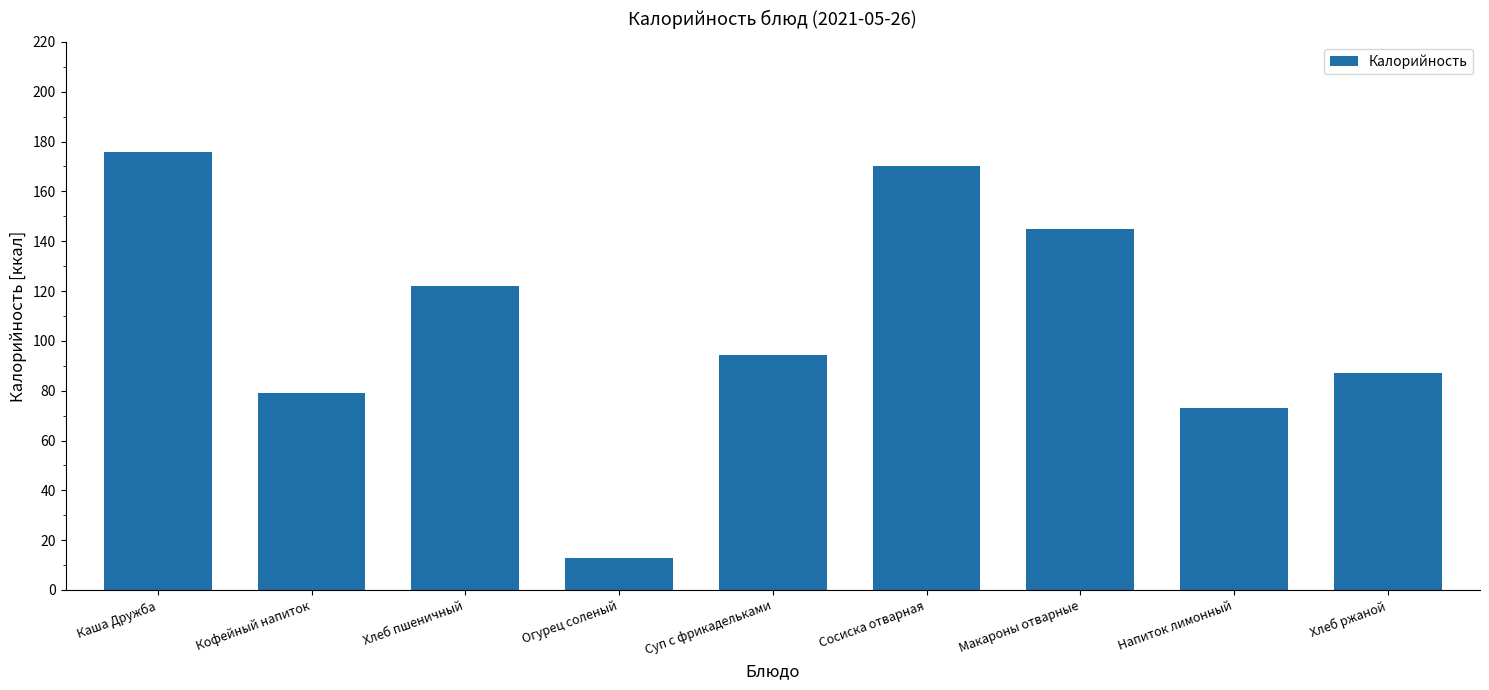

Are the bars grouped side by side (vs. stacked)?

No